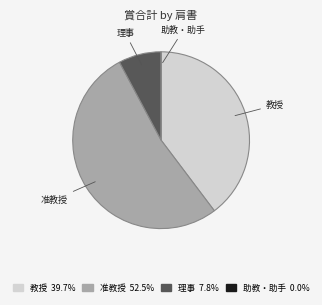

Does any single category account for the majority?

Yes